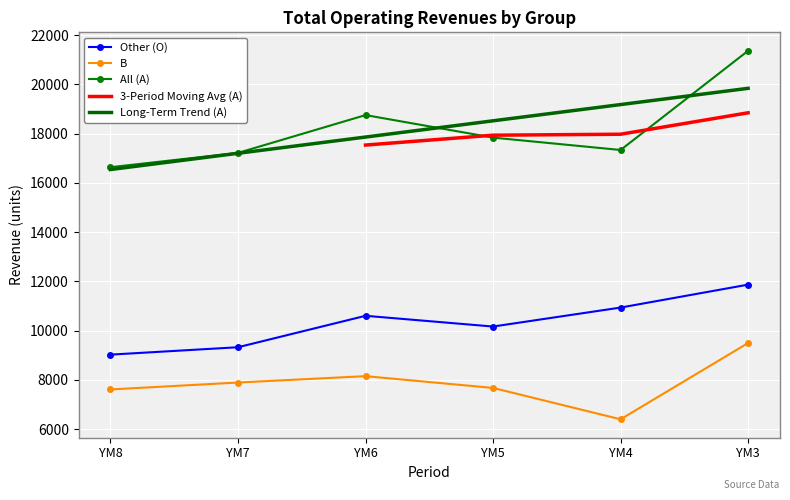

Which label corresponds to the largest value in the chart?

YM3